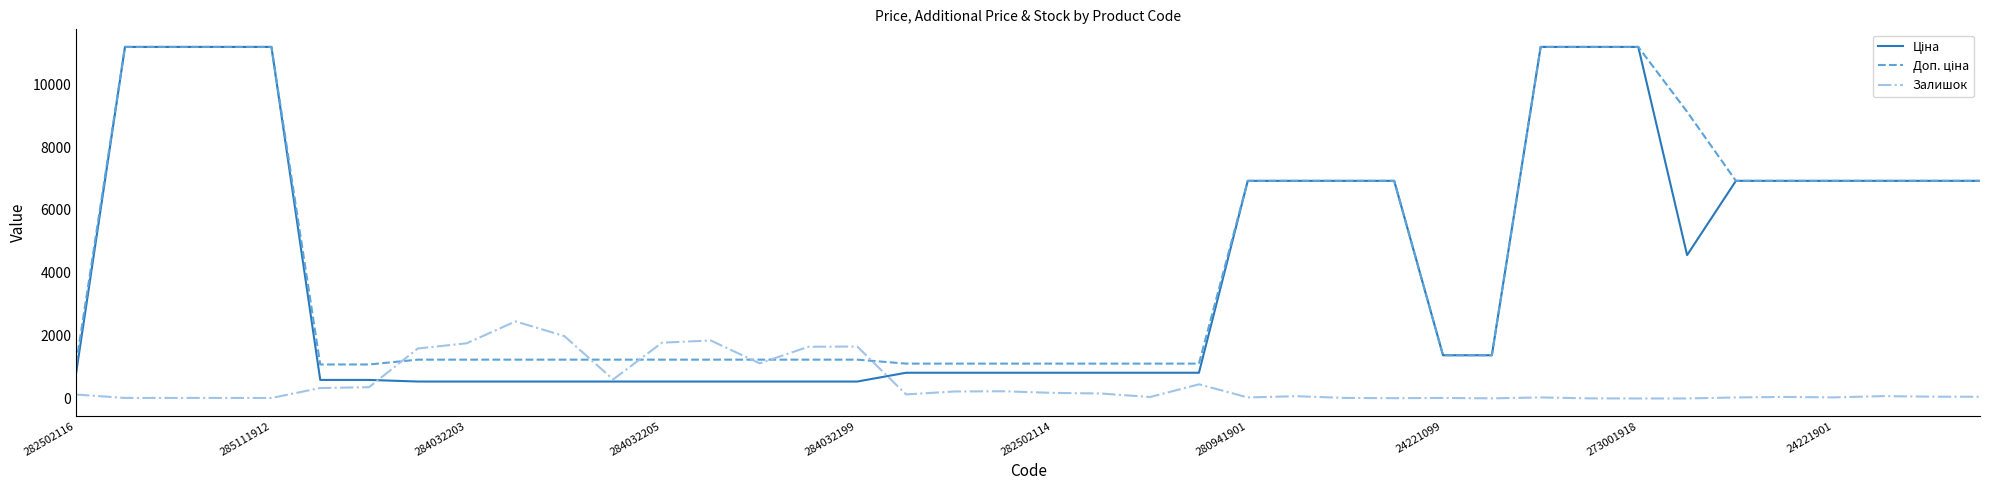

The value of Залишок at 273001918 is 0.0. True or false?

True